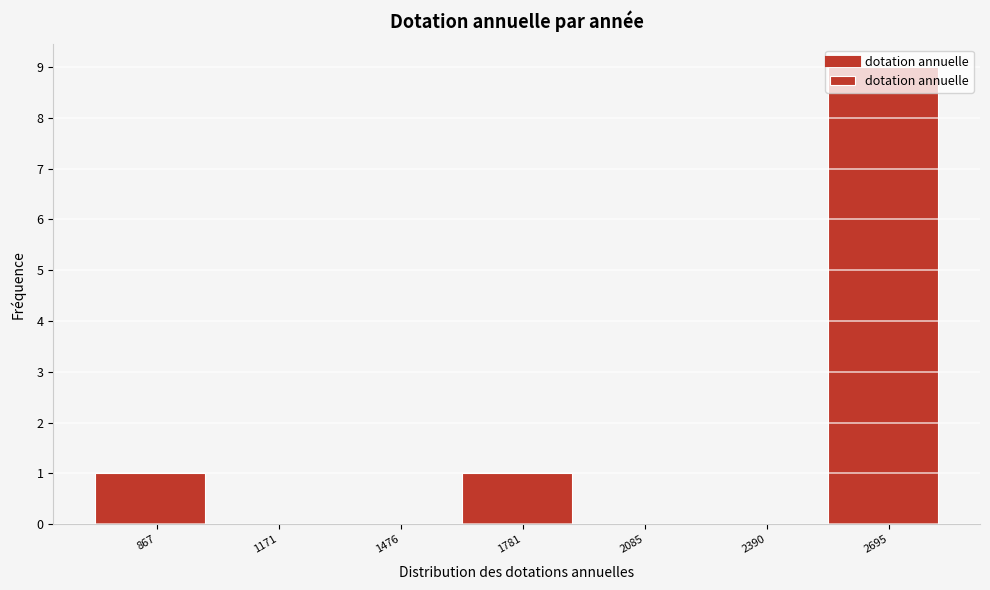

What is the sum of all values?

11